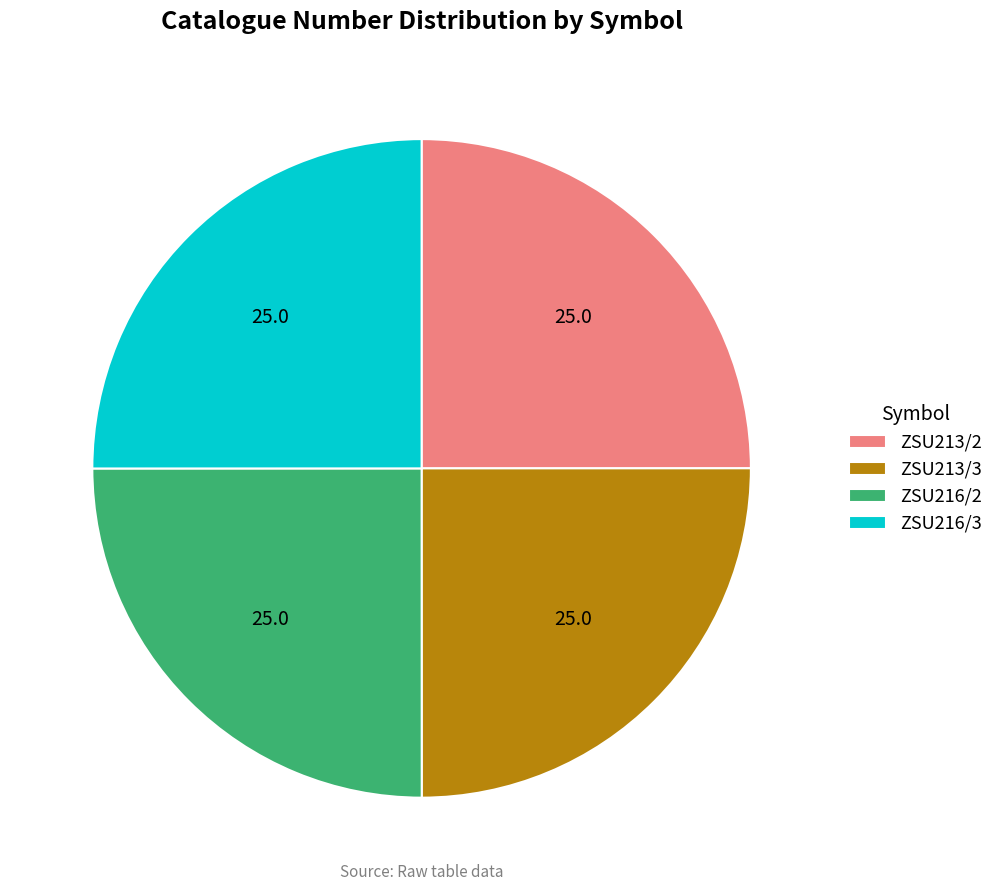

Approximately how many times larger is the value at ZSU213/2 compared to ZSU213/3?

1.0